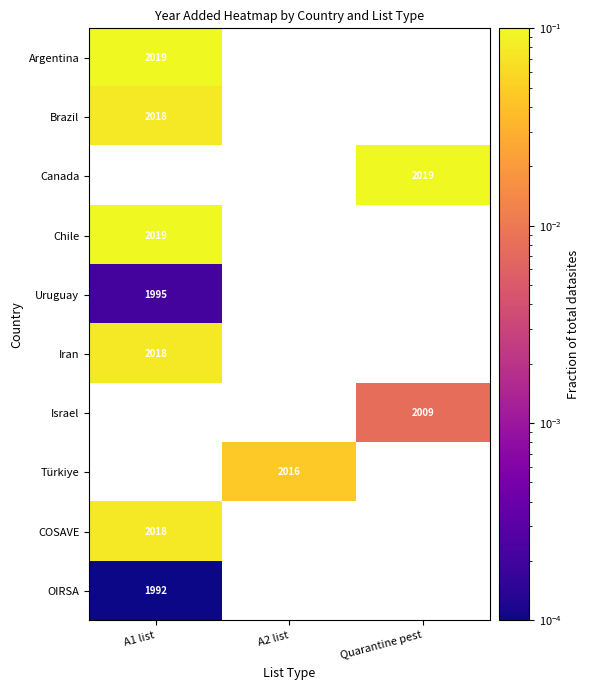

What is the spread (max minus min) of values at A1 list?

0.1